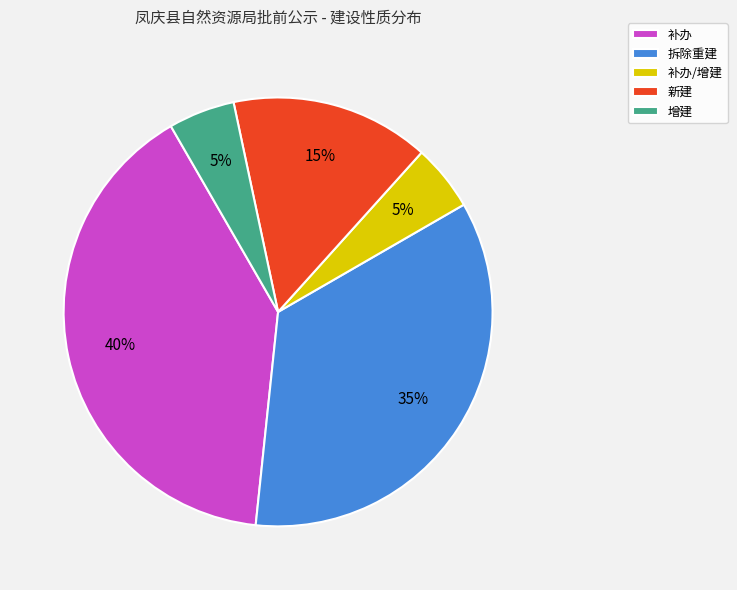

True or false: 拆除重建 accounts for 35% of the total.

True